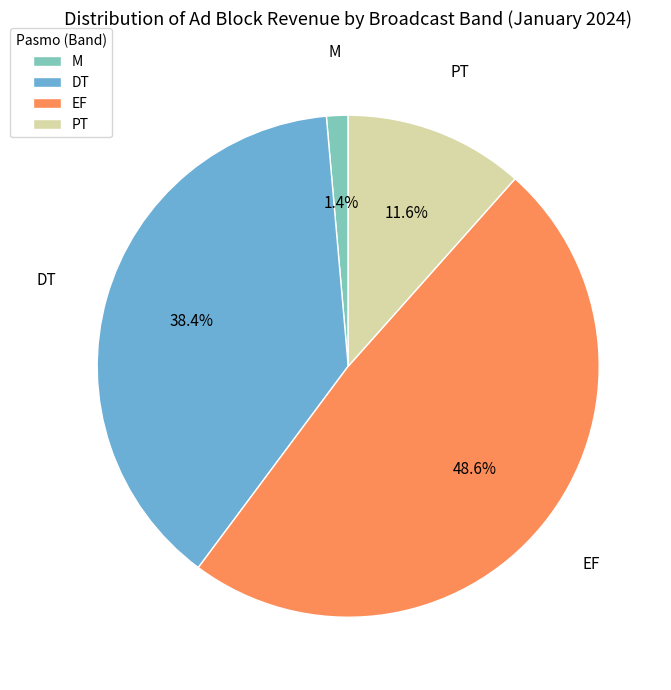

Which category has the smallest portion of the pie?

M